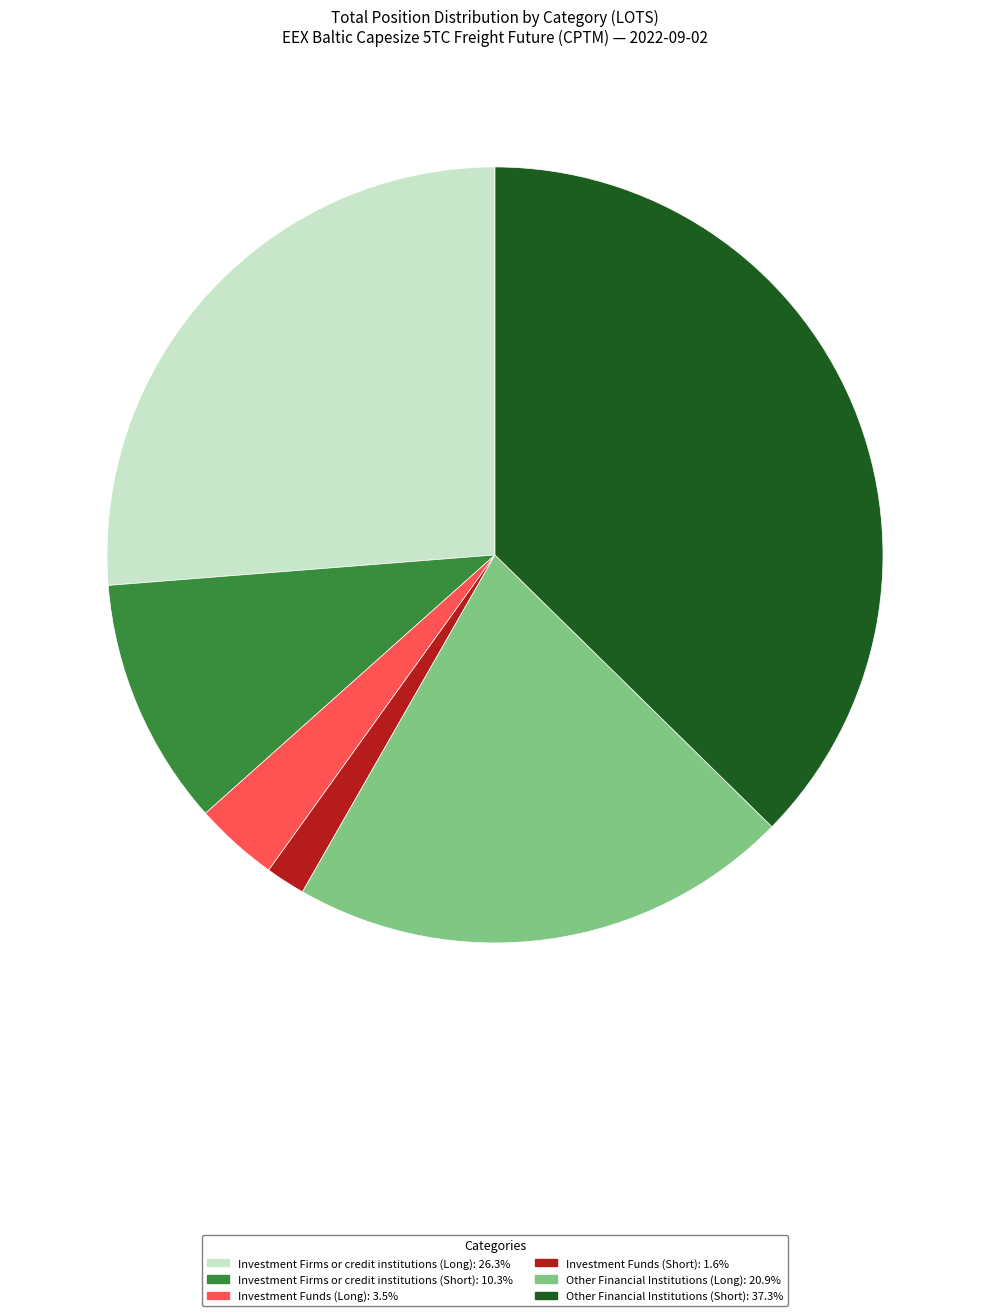

Is there any slice that represents more than half of the pie?

No